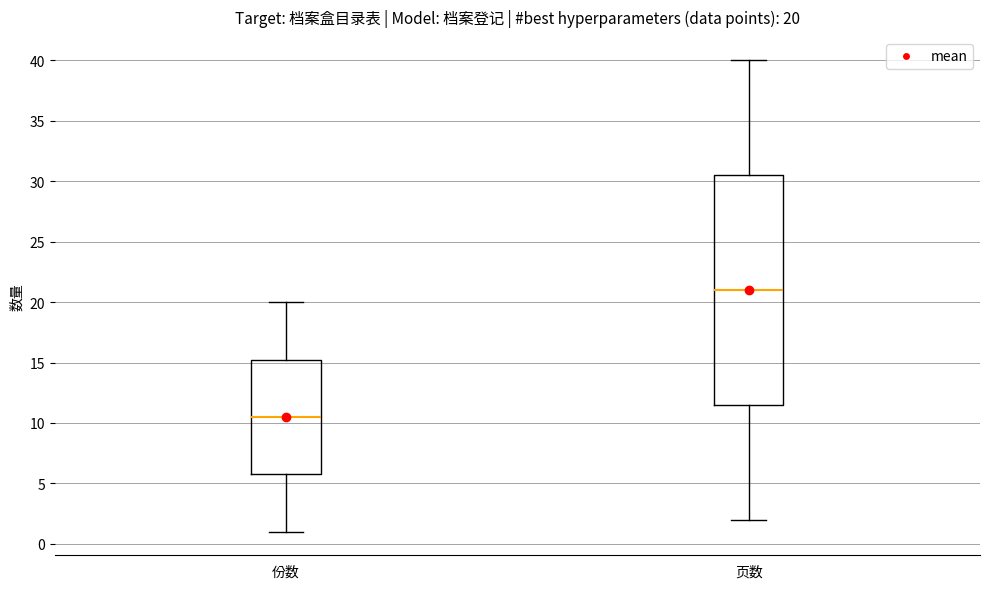

Comparing the boxes themselves (not the whiskers), which one is the tallest?

页数